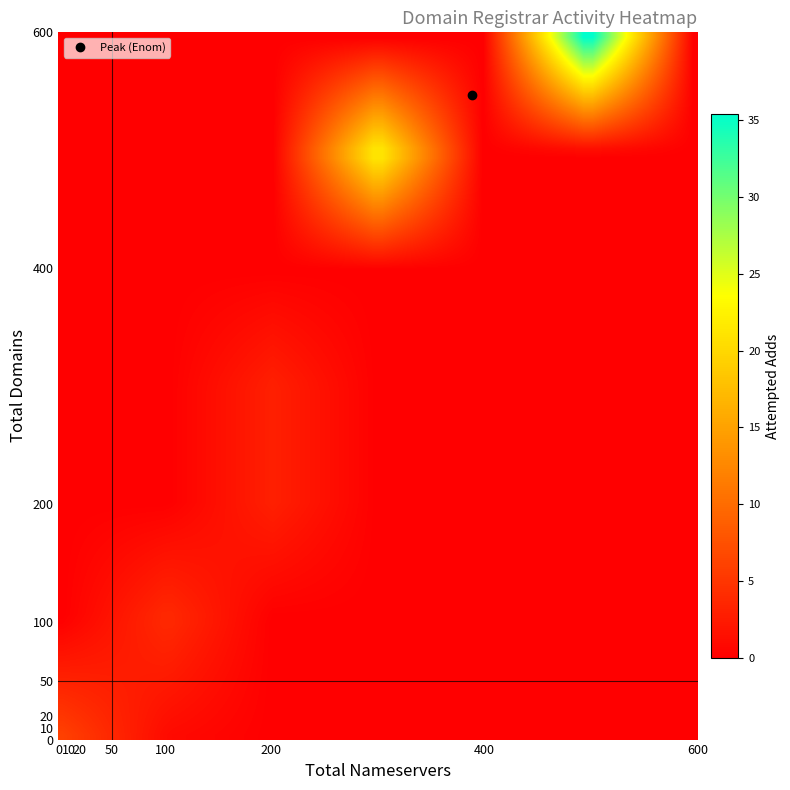

Which series has the largest range (max minus min)?

Enom